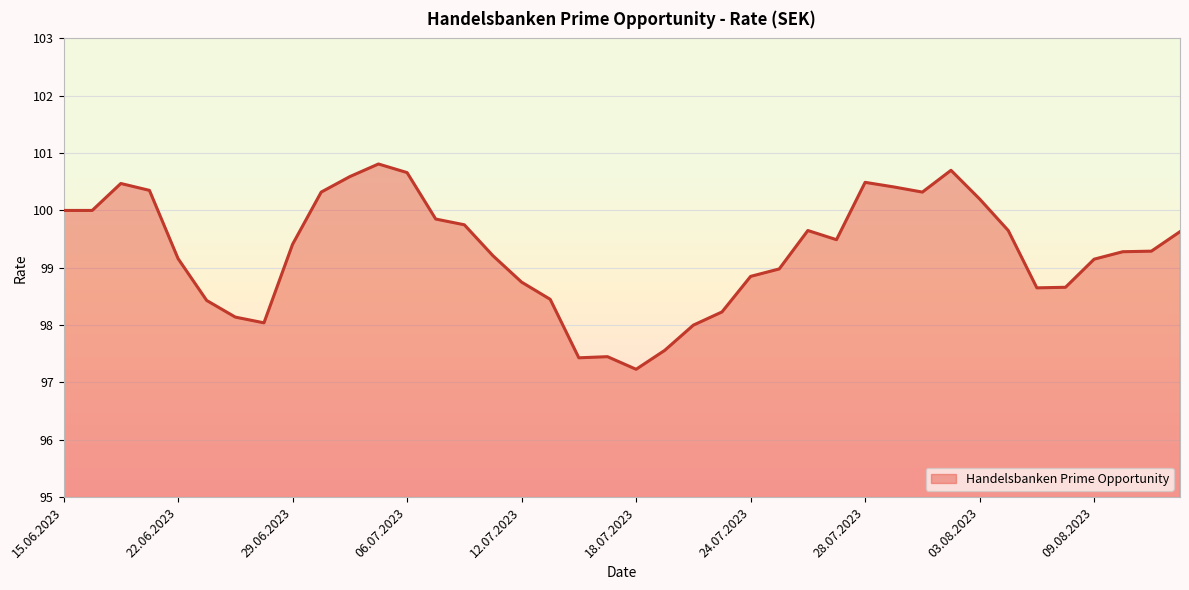

What is the greatest value displayed?

100.8